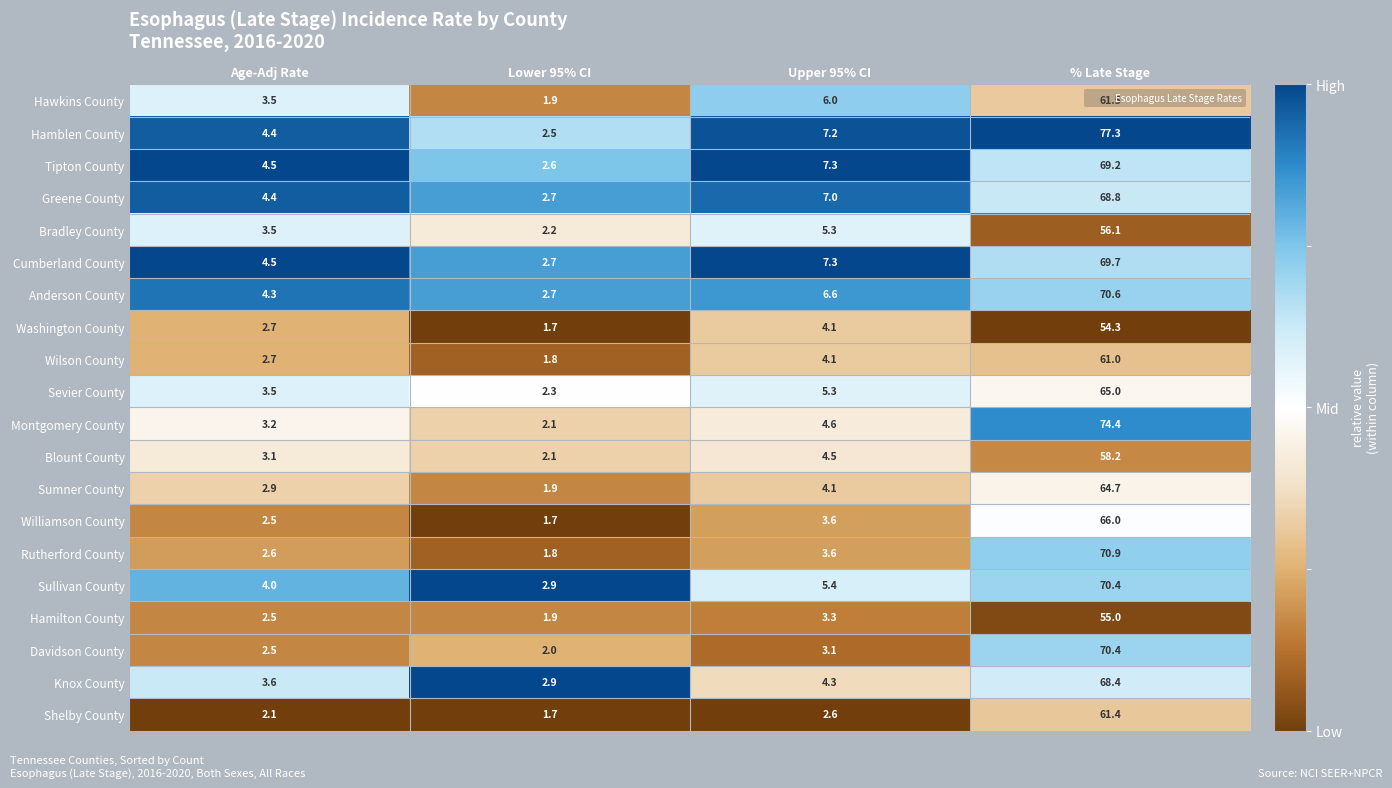

Count the number of data series in this chart.

20